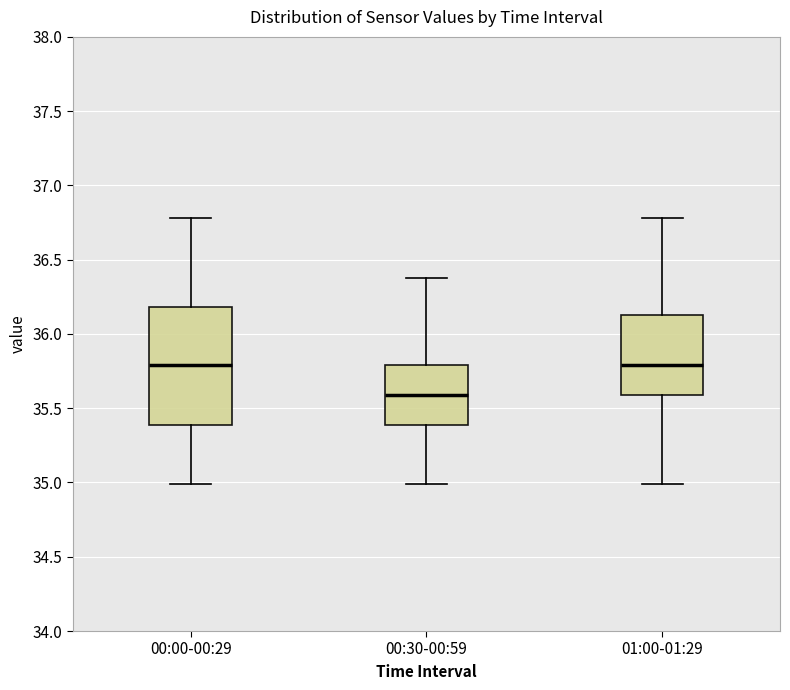

Where is the upper edge of the box for 01:00-01:29 on the y-axis? The values are not printed on the chart, so give them approximately, as read against the axis.

36.15